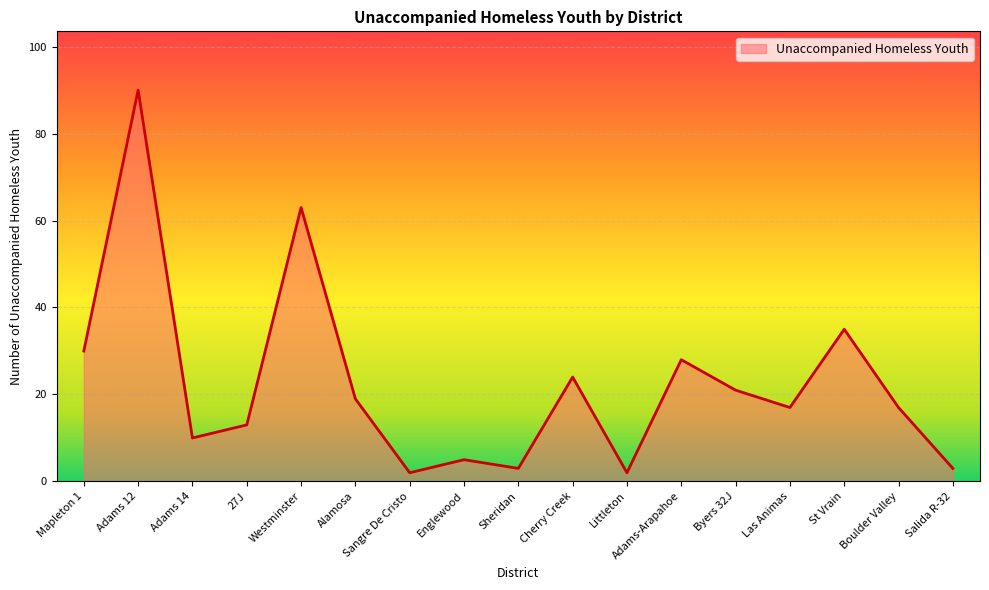

What is the change in value from Westminster to Littleton?

-61